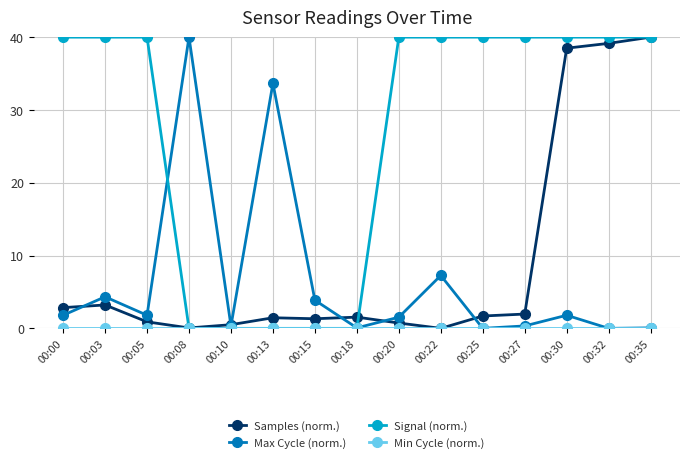

How many lines are shown in the chart?

4